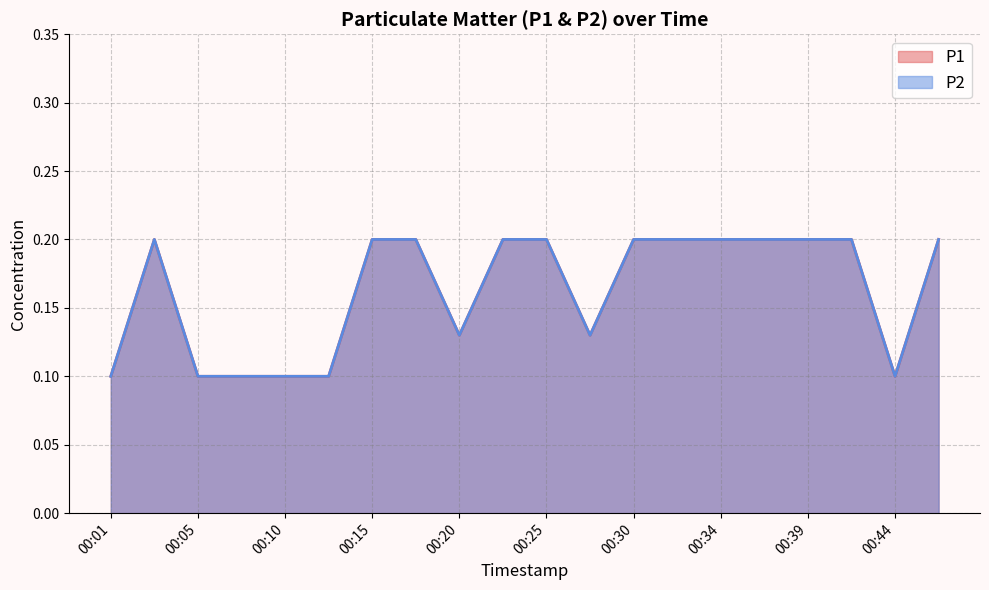

Between 00:08 and 00:47, which series saw the biggest shift?

P1